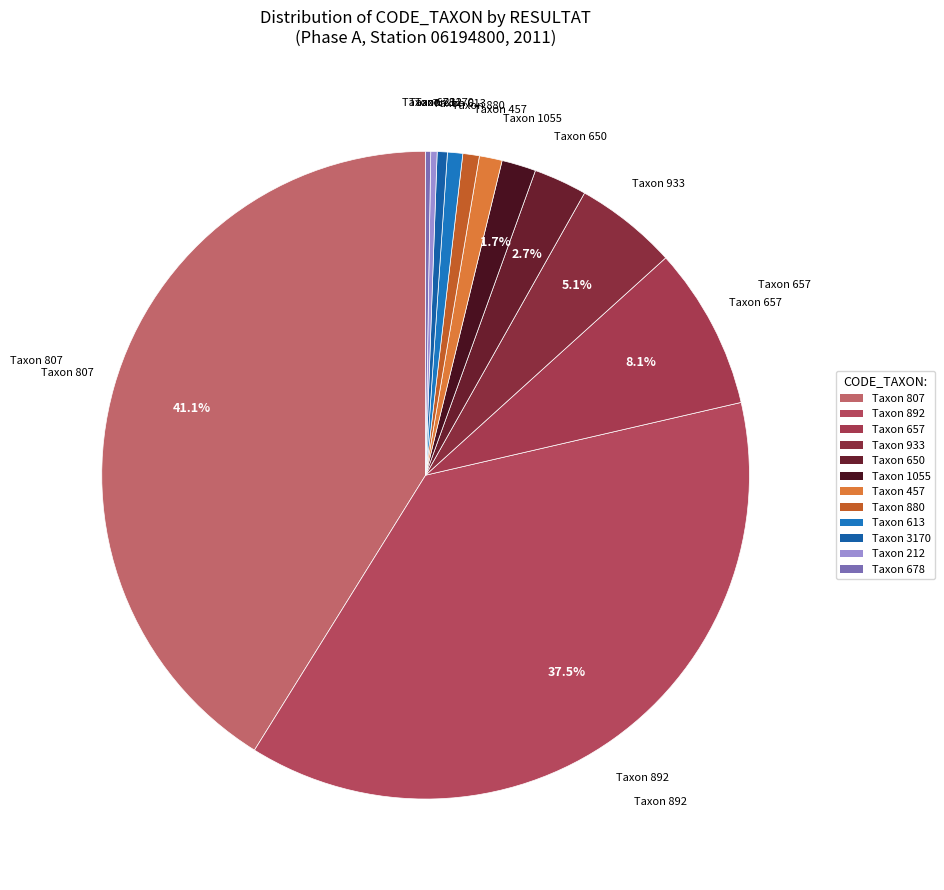

Is Taxon 657 the majority of the pie?

No